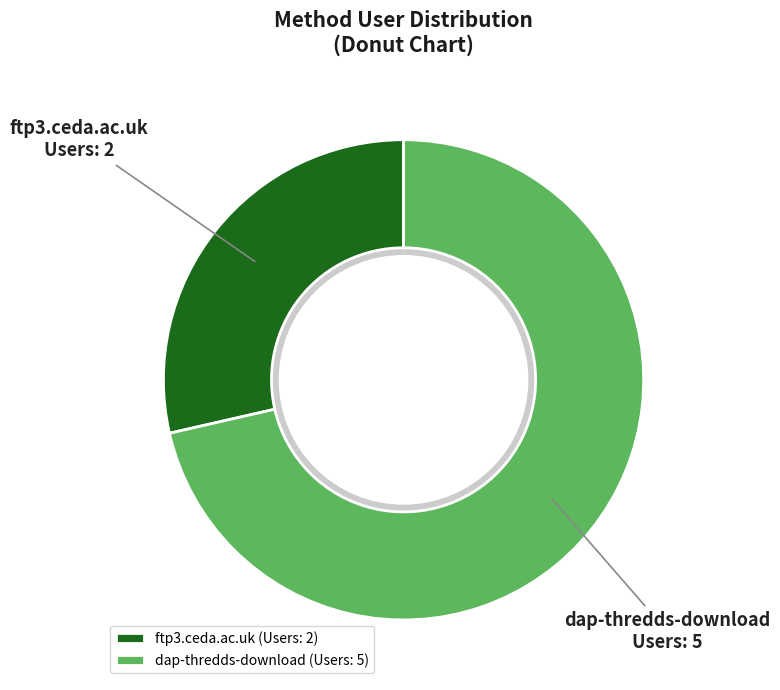

To the nearest percent, what is the average slice percentage?

50%